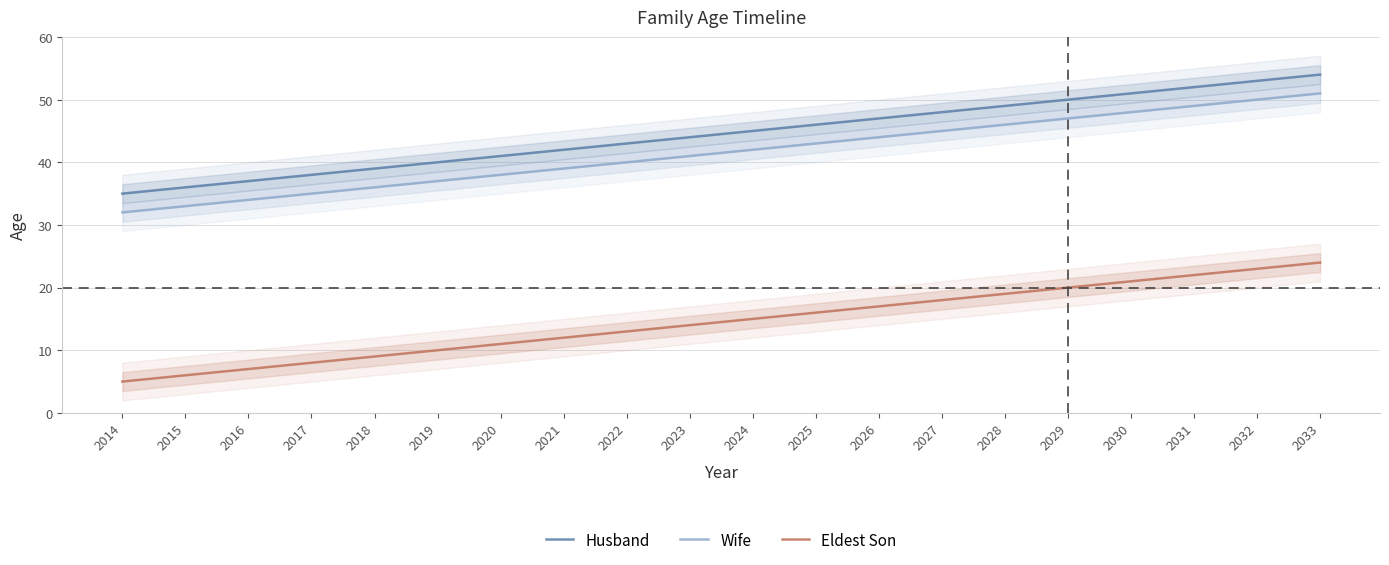

How many values in the Husband series exceed 45?

9